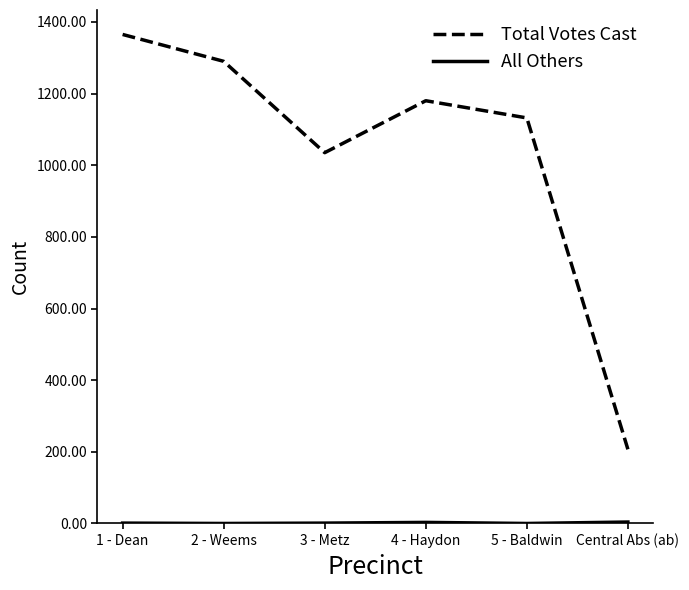

The value of Total Votes Cast at Central Abs (ab) is 111. True or false?

False